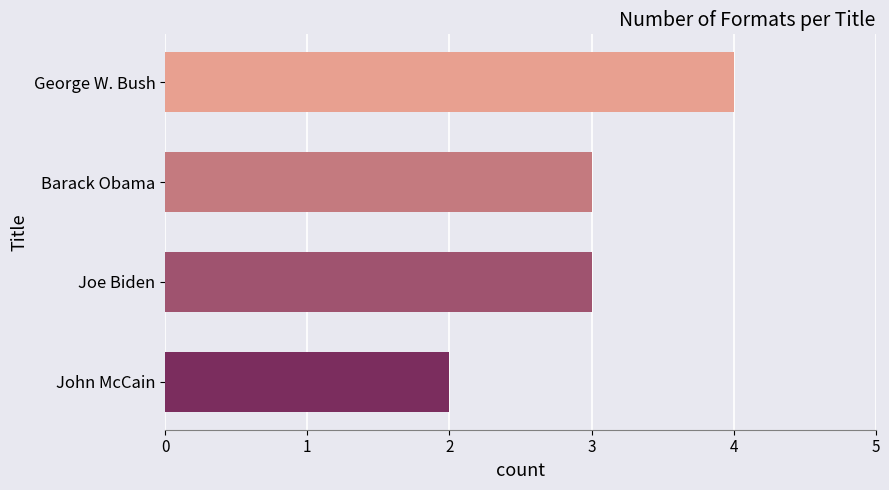

At which category does the chart reach its minimum across all series?

John McCain